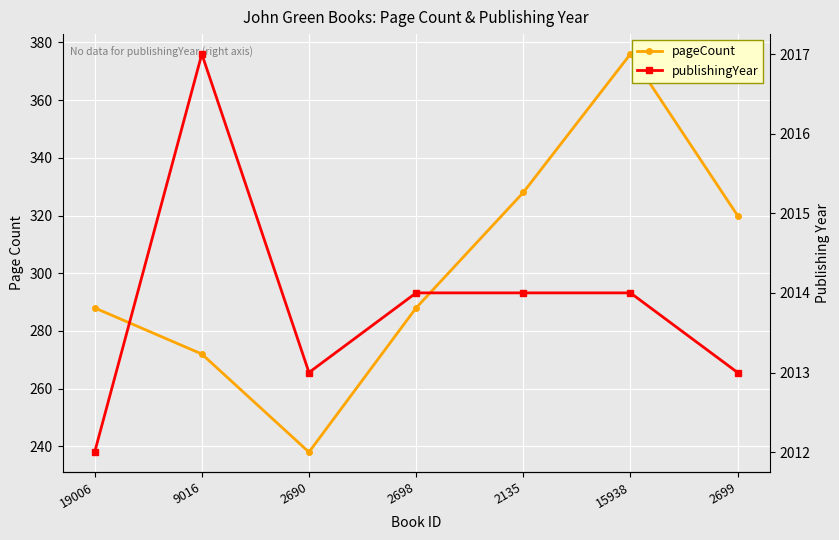

Is it true that publishingYear equals 3431 at 2690?

False